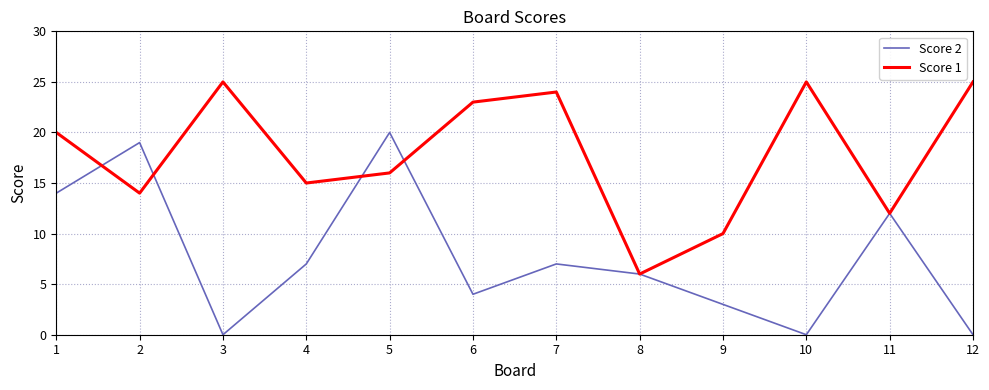

What is the difference between the maximum and minimum values in the Score 2 series?

20